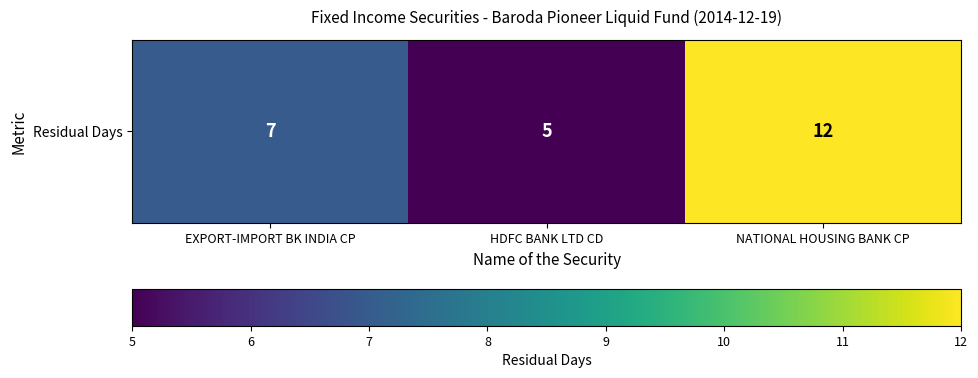

List the labels in order of value, smallest first.

HDFC BANK LTD CD, EXPORT-IMPORT BK INDIA CP, NATIONAL HOUSING BANK CP